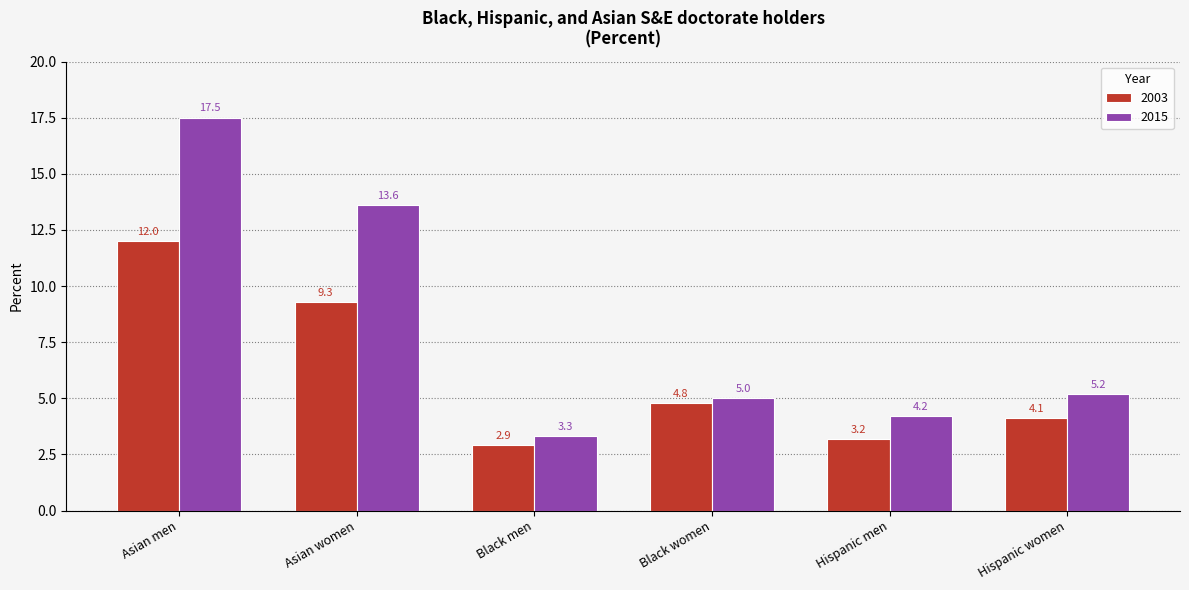

Where does the 2003 series first go above 4?

Asian men